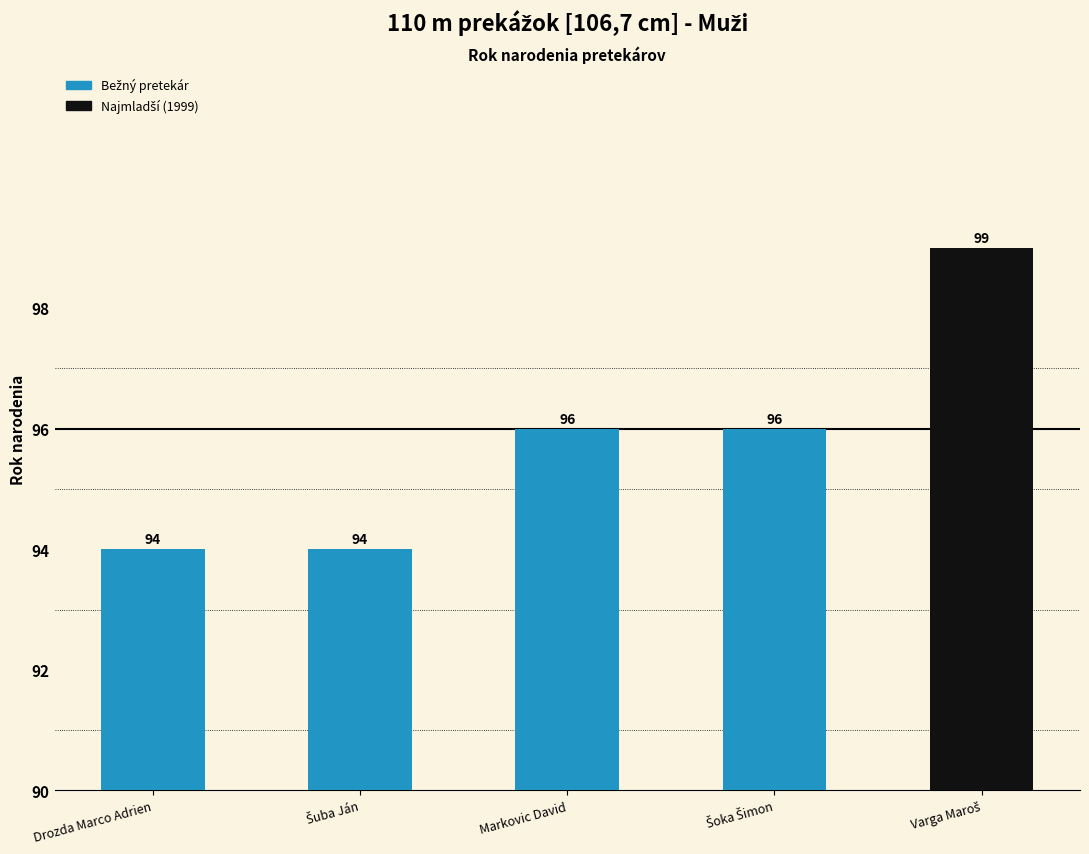

What is the maximum value shown in the chart?

99